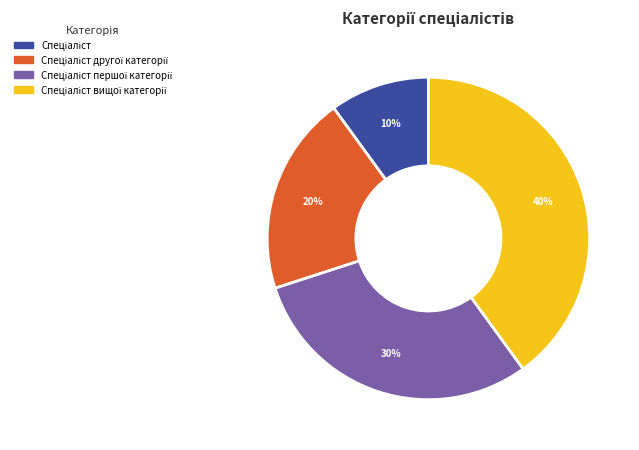

To the nearest percent, what is the average slice percentage?

25%